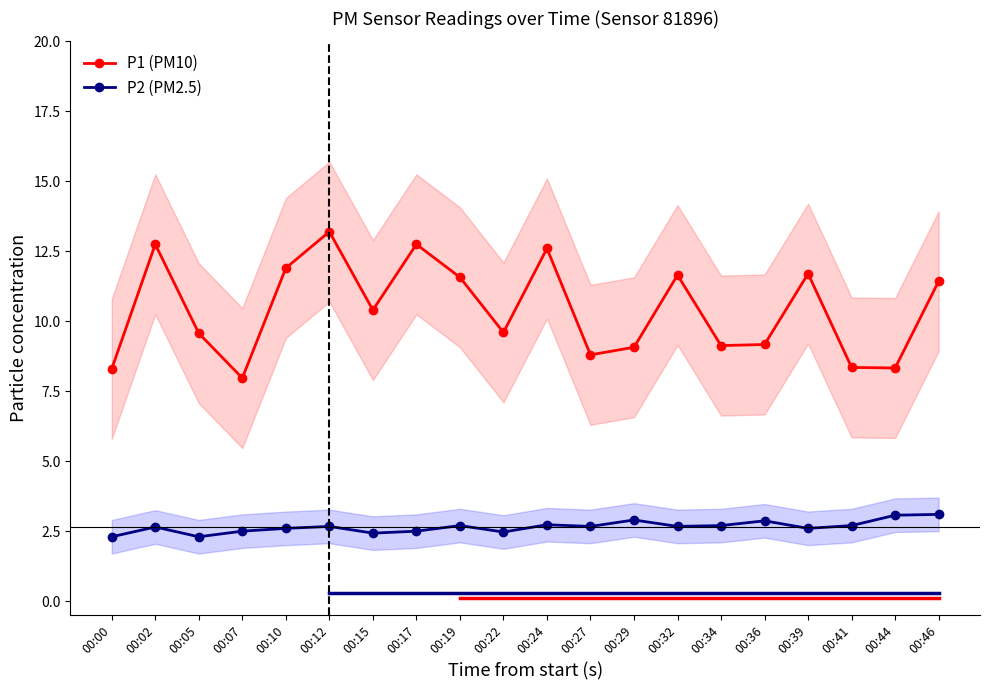

Reading right to left, list all the values displayed in this chart.

P1 (PM10): 00:46=11.4	00:44=8.3	00:41=8.3	00:39=11.7	00:36=9.2	00:34=9.1	00:32=11.7	00:29=9.1	00:27=8.8	00:24=12.6	00:22=9.6	00:19=11.6	00:17=12.8	00:15=10.4	00:12=13.2	00:10=11.9	00:07=8.0	00:05=9.6	00:02=12.8	00:00=8.3
P2 (PM2.5): 00:46=3.1	00:44=3.1	00:41=2.7	00:39=2.6	00:36=2.9	00:34=2.7	00:32=2.7	00:29=2.9	00:27=2.7	00:24=2.7	00:22=2.5	00:19=2.7	00:17=2.5	00:15=2.4	00:12=2.7	00:10=2.6	00:07=2.5	00:05=2.3	00:02=2.6	00:00=2.3